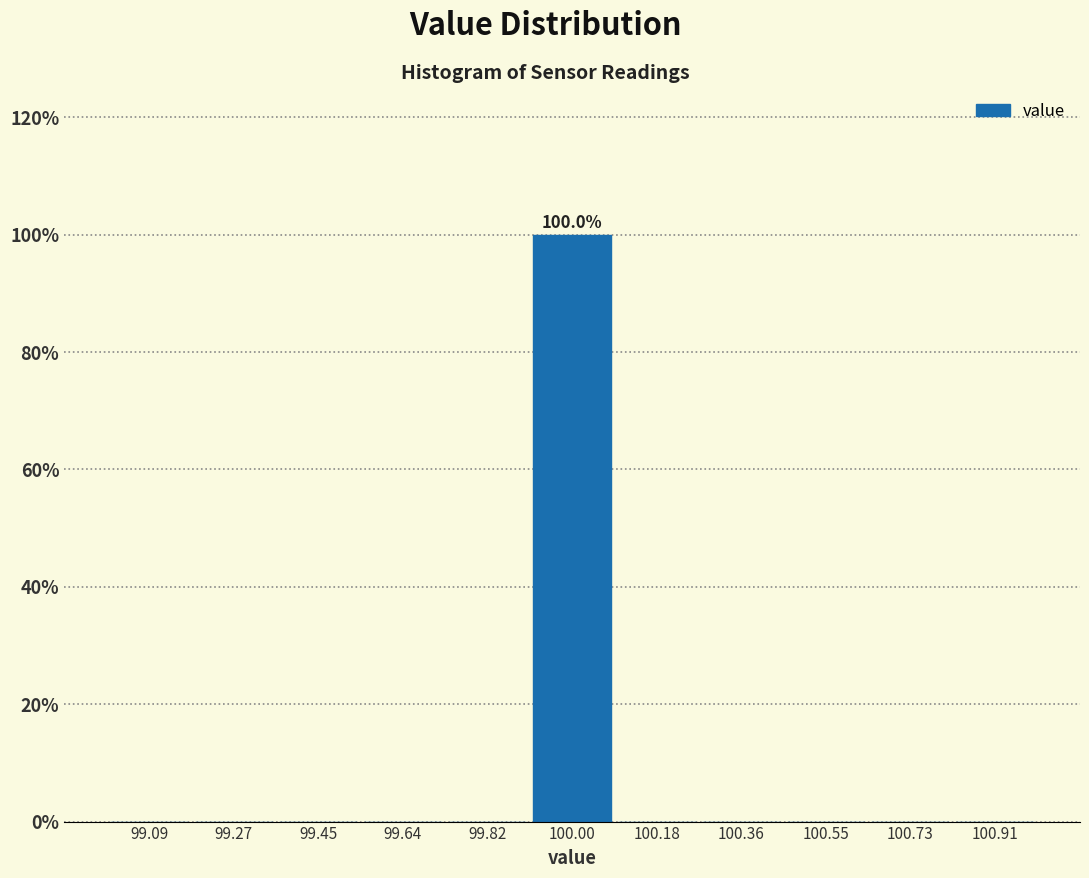

Which range on the x-axis has the tallest bar?

99.90 to 100.10